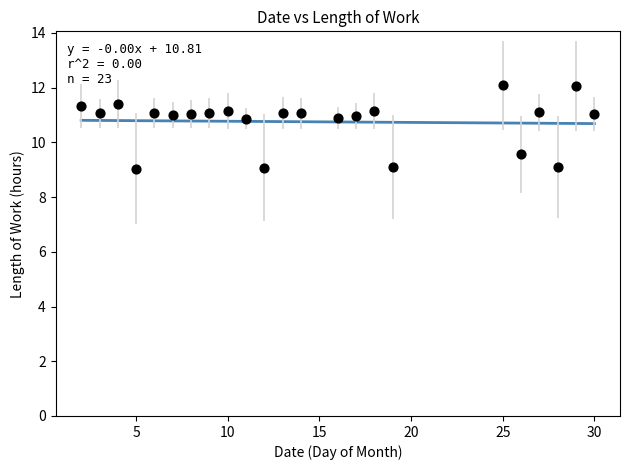

What Y value in the scatter plot is closest to 10?

9.6